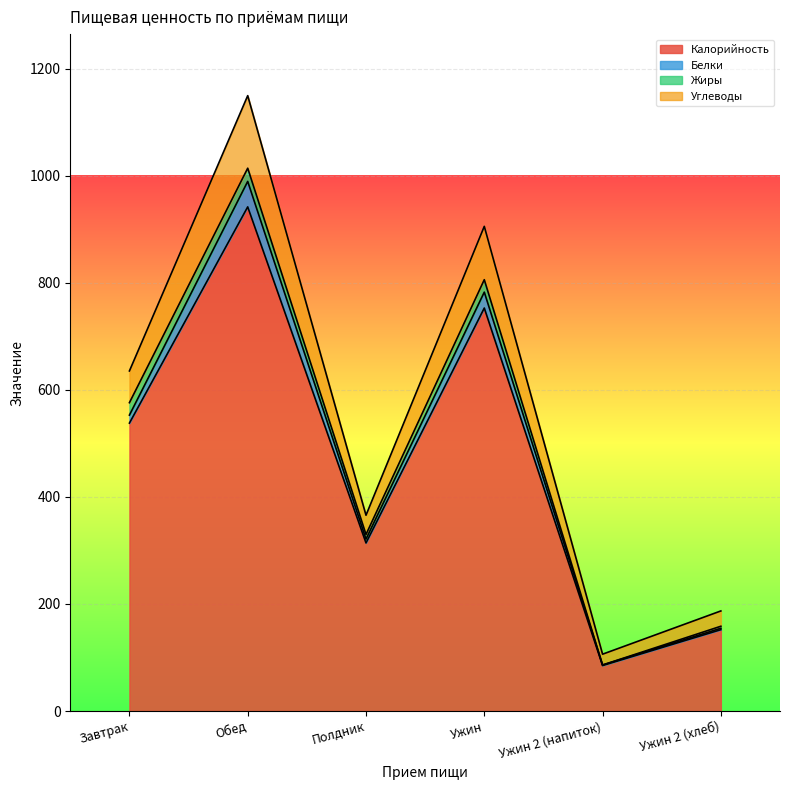

Is it true that Калорийность equals 753.0 at Ужин?

True